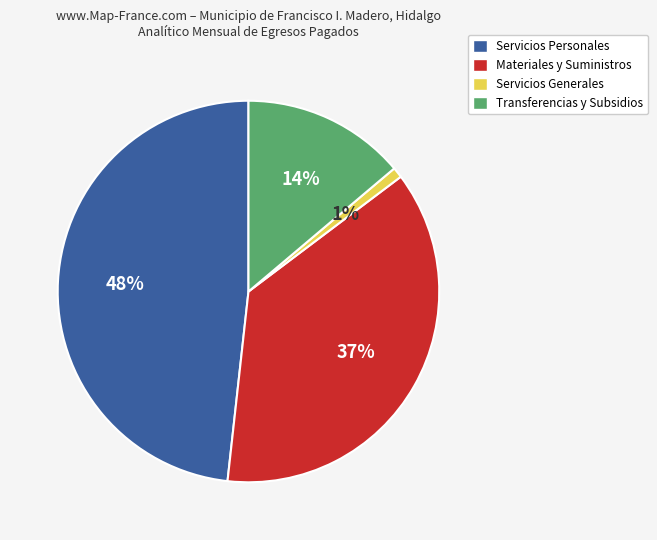

Is there any slice that represents more than half of the pie?

No